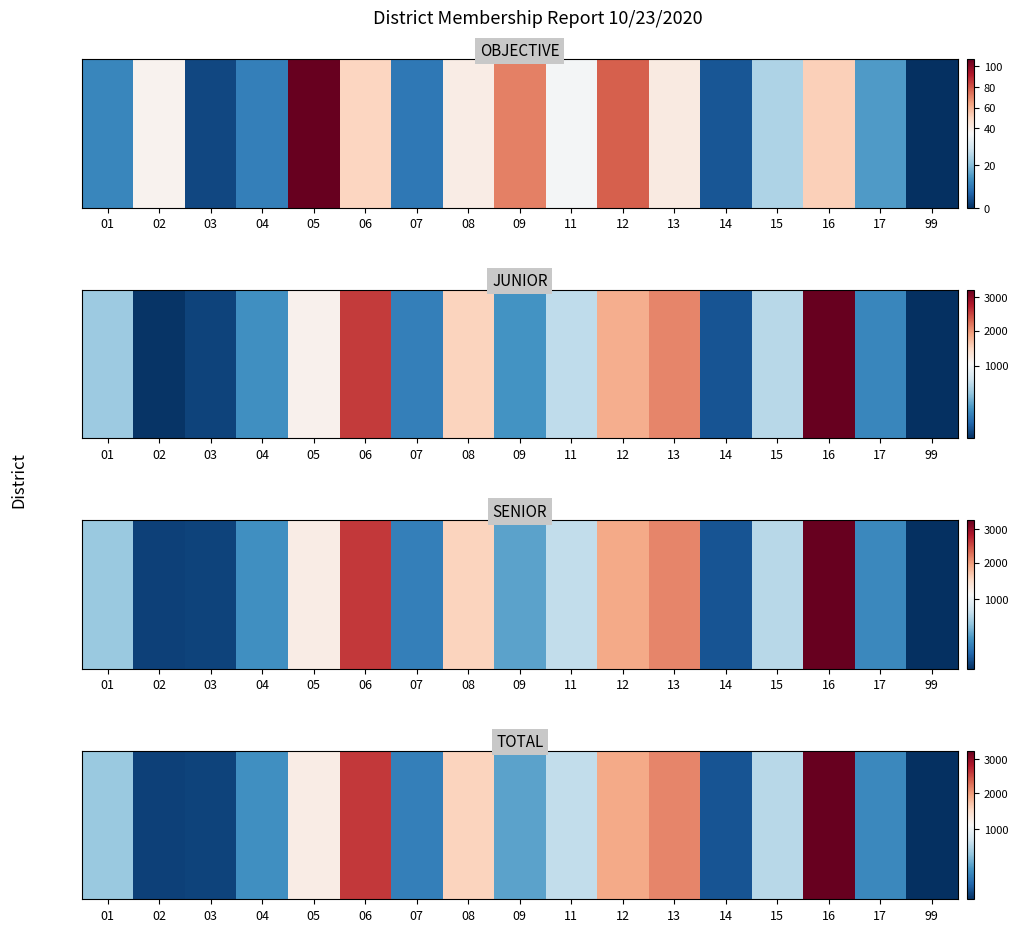

List the labels in order of value, largest first.

16, 06, 13, 12, 08, 05, 11, 15, 01, 09, 04, 17, 07, 14, 03, 02, 99